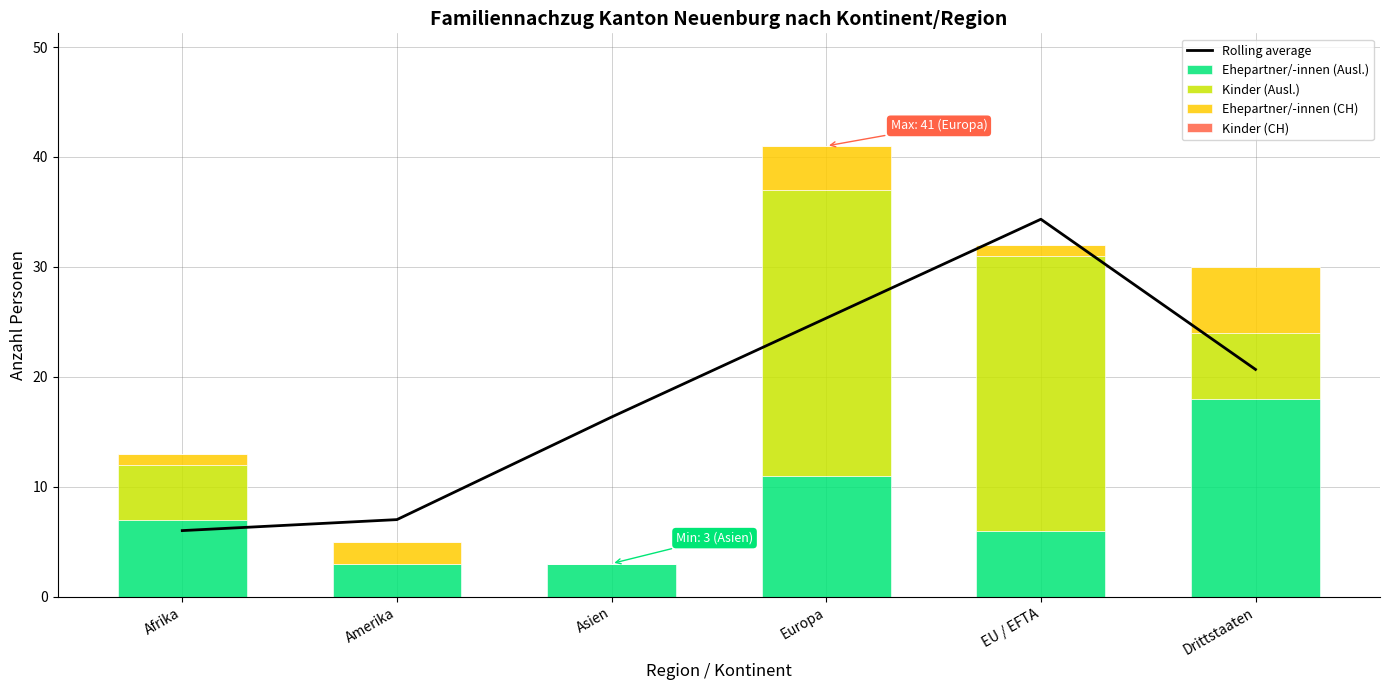

Reading right to left, extract all data points from this chart.

Rolling average: 20.7	34.3	25.3	16.3	7.0	6.0
Ehepartner/-innen (Ausl.): 18.0	6.0	11.0	3.0	3.0	7.0
Kinder (Ausl.): 6.0	25.0	26.0	0.0	0.0	5.0
Ehepartner/-innen (CH): 6.0	1.0	4.0	0.0	2.0	1.0
Kinder (CH): 0.0	0.0	0.0	0.0	0.0	0.0